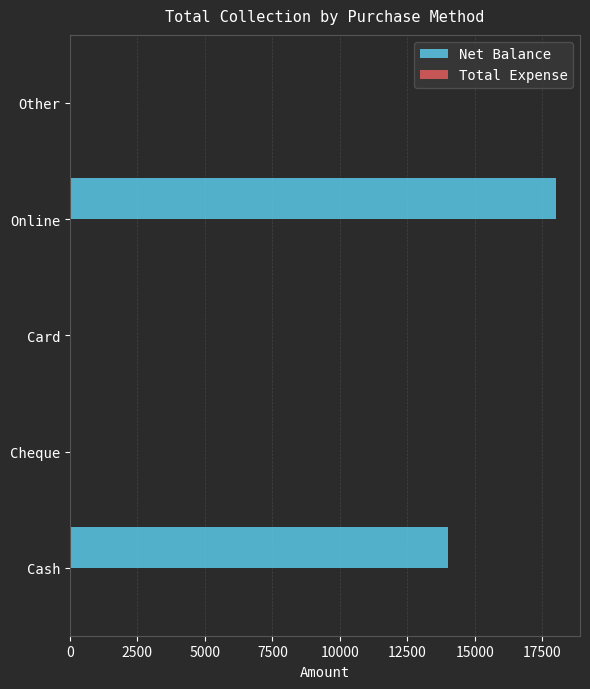

The chart shows a value of 0 at Card. True or false?

True